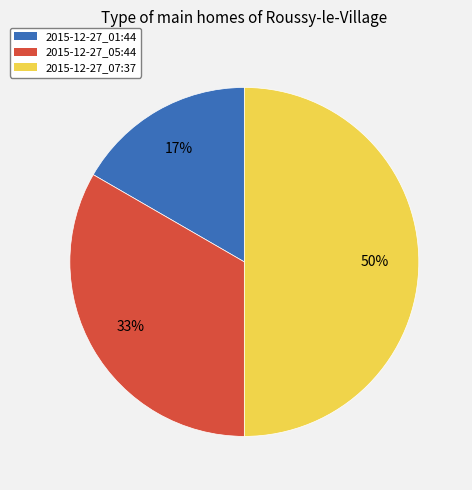

How many segments does this pie chart have?

3